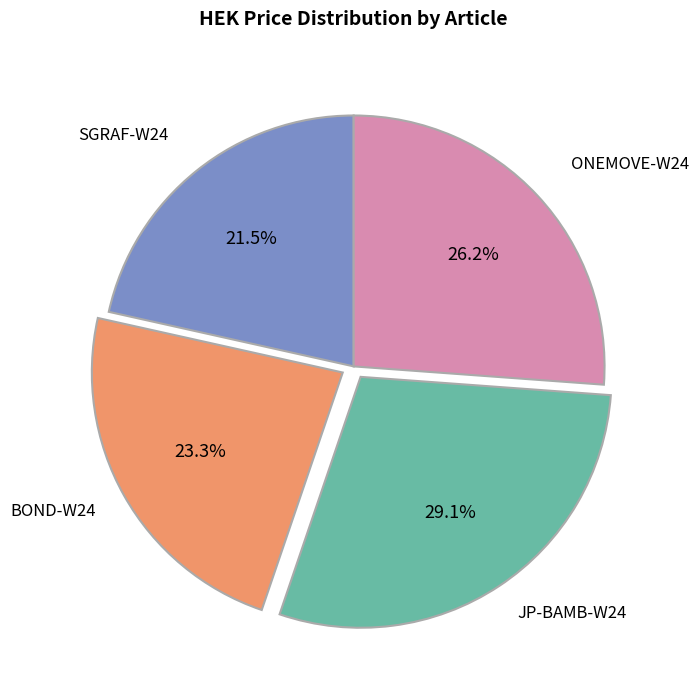

Is there a majority slice in this chart?

No